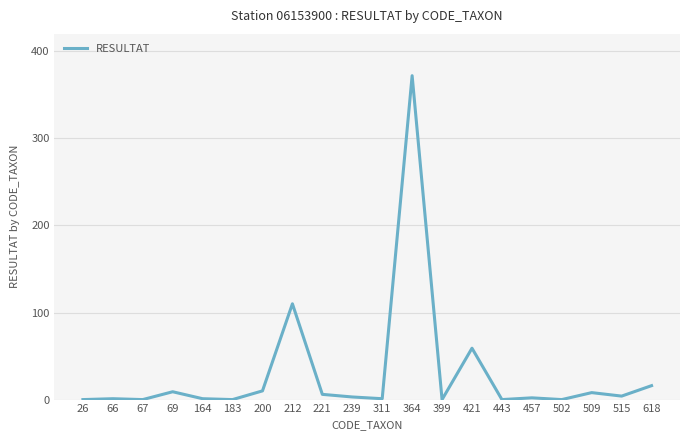

At which label does the data first exceed 3?

69